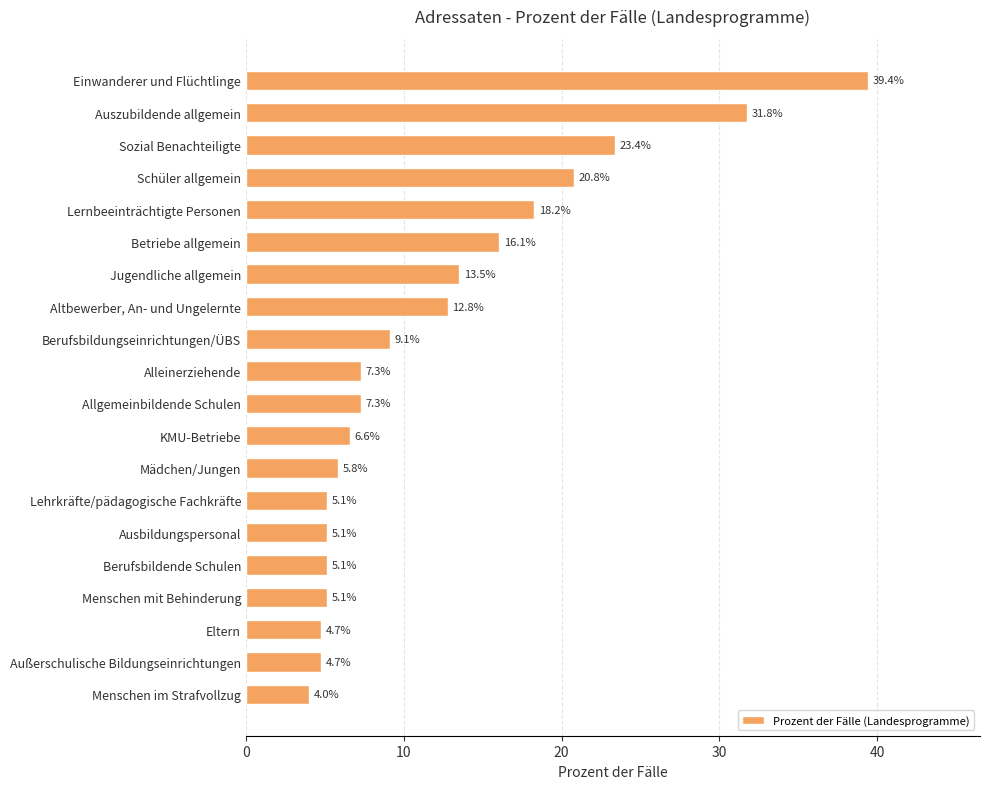

How many series are shown in this chart?

1